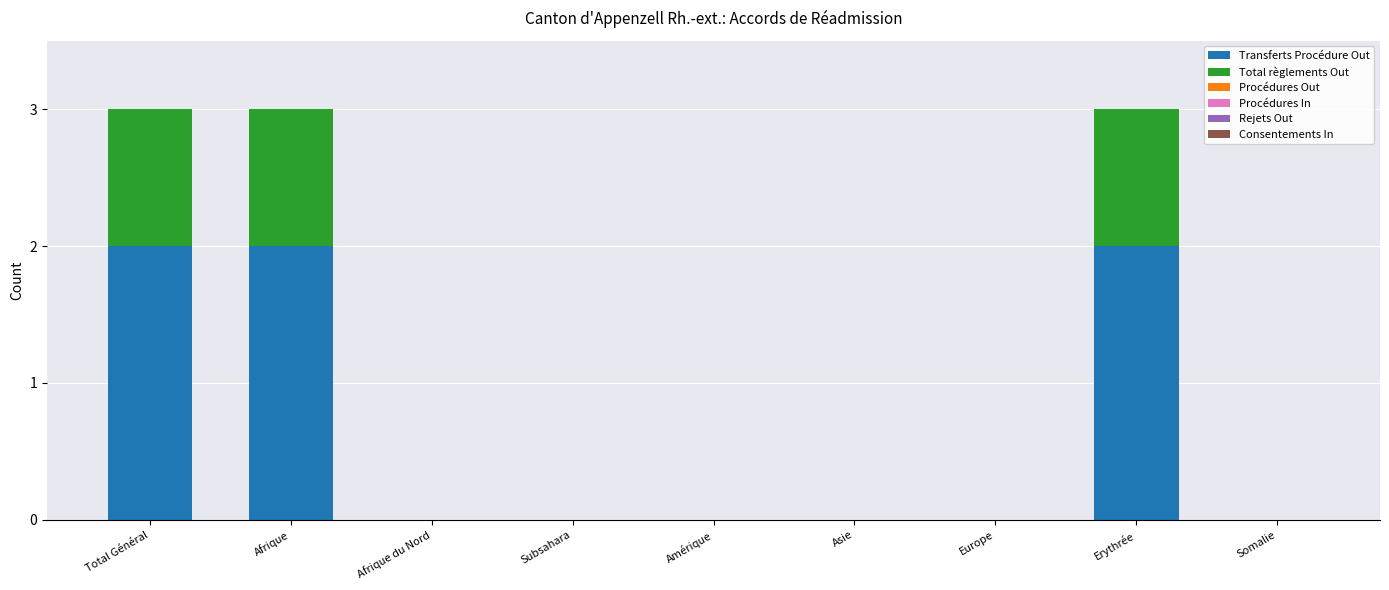

Are the bars grouped side by side (vs. stacked)?

No